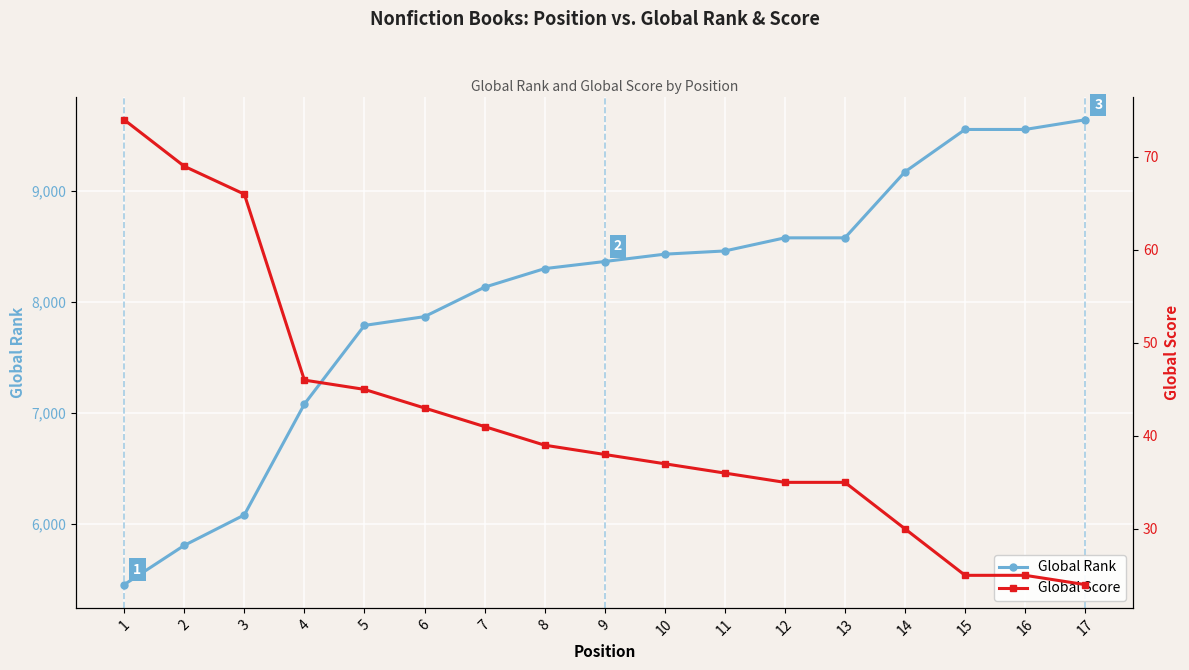

At which category is the sum across all series the highest?

17